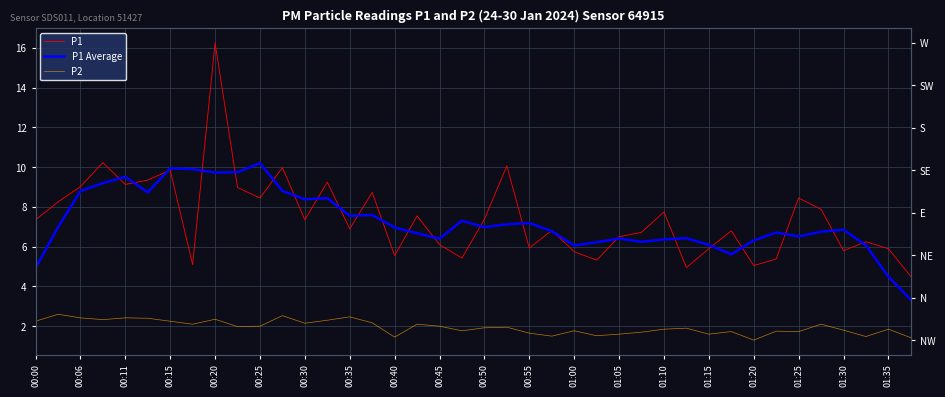

What is the value of the P1 Average point at the 38th from the left?

6.1